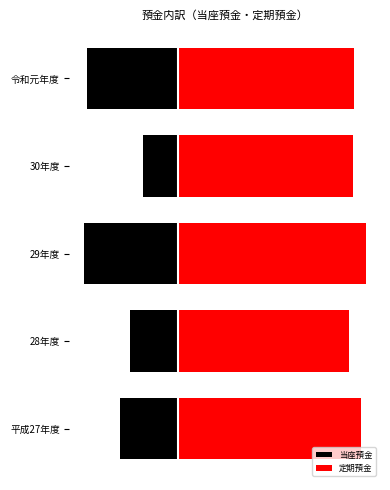

The 定期預金 series shows 49122934.0 at 30年度. True or false?

True